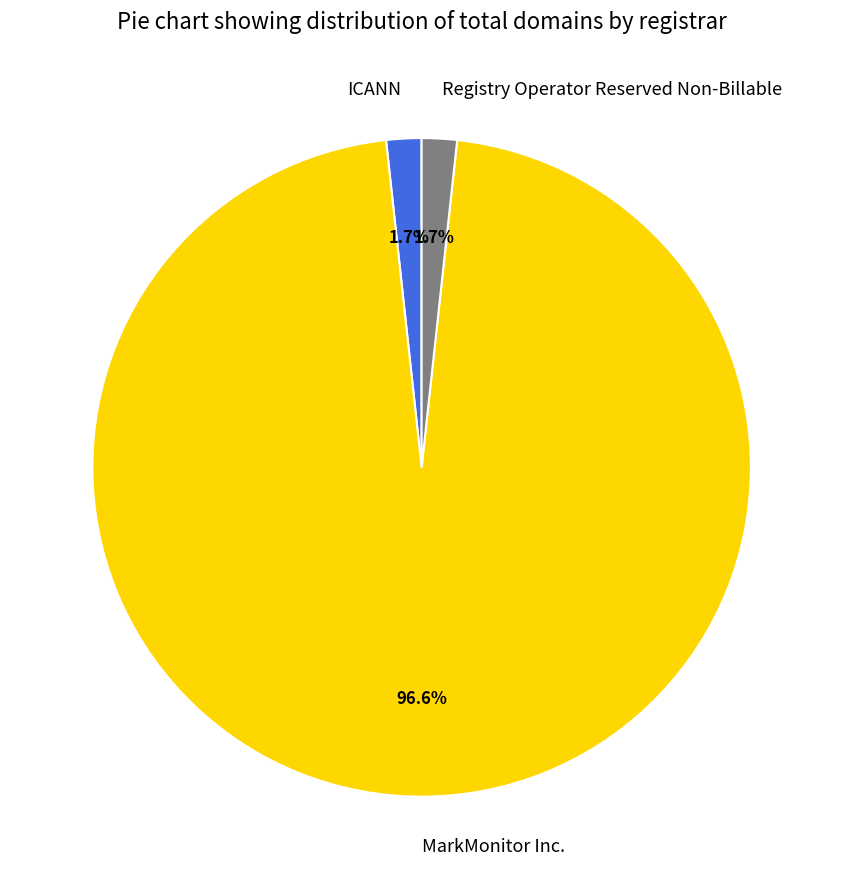

Count the number of slices in the pie.

3